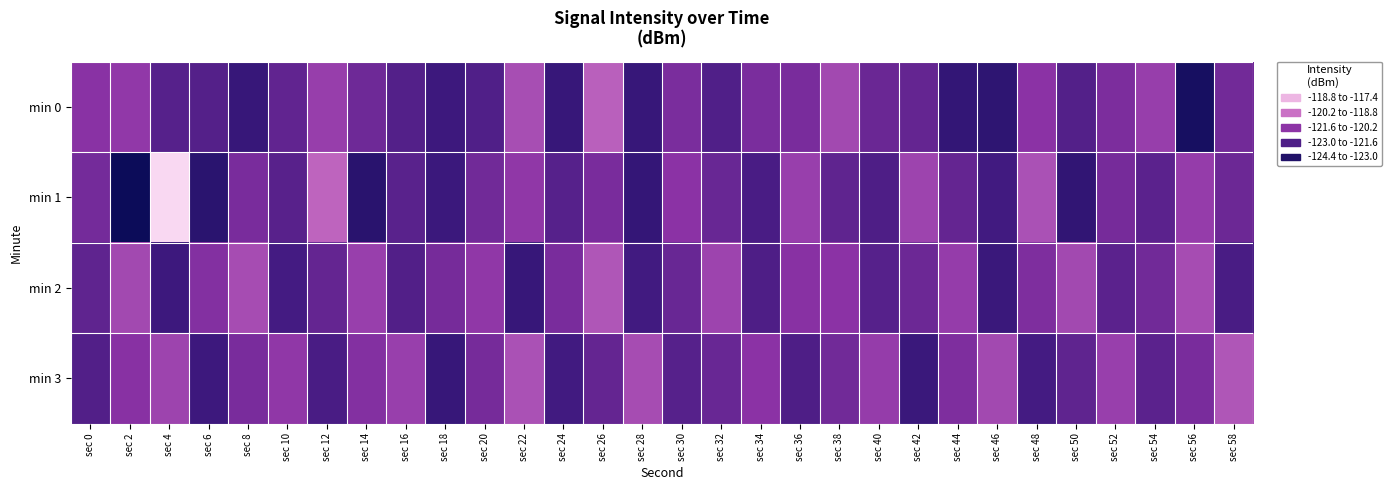

Reading right to left, list all the values displayed in this chart.

min 0: sec 58=-121.5	sec 56=-124.0	sec 54=-120.6	sec 52=-121.3	sec 50=-122.2	sec 48=-120.9	sec 46=-123.2	sec 44=-123.0	sec 42=-121.8	sec 40=-121.7	sec 38=-120.4	sec 36=-121.3	sec 34=-121.3	sec 32=-122.2	sec 30=-121.3	sec 28=-122.9	sec 26=-119.9	sec 24=-122.9	sec 22=-120.3	sec 20=-122.2	sec 18=-122.7	sec 16=-122.2	sec 14=-121.6	sec 12=-120.6	sec 10=-121.8	sec 8=-122.9	sec 6=-122.1	sec 4=-122.1	sec 2=-120.8	sec 0=-121.0
min 1: sec 58=-121.6	sec 56=-120.7	sec 54=-122.0	sec 52=-121.4	sec 50=-123.1	sec 48=-120.2	sec 46=-122.6	sec 44=-121.8	sec 42=-120.5	sec 40=-122.3	sec 38=-121.9	sec 36=-120.6	sec 34=-122.4	sec 32=-121.7	sec 30=-120.9	sec 28=-123.0	sec 26=-121.3	sec 24=-122.1	sec 22=-120.8	sec 20=-121.5	sec 18=-122.8	sec 16=-122.0	sec 14=-123.4	sec 12=-119.8	sec 10=-122.1	sec 8=-121.3	sec 6=-123.4	sec 4=-117.4	sec 2=-124.4	sec 0=-121.4
min 2: sec 58=-122.4	sec 56=-120.3	sec 54=-121.5	sec 52=-122.0	sec 50=-120.4	sec 48=-121.2	sec 46=-122.8	sec 44=-120.7	sec 42=-121.6	sec 40=-122.1	sec 38=-120.9	sec 36=-121.0	sec 34=-122.3	sec 32=-120.5	sec 30=-121.7	sec 28=-122.6	sec 26=-120.1	sec 24=-121.3	sec 22=-122.9	sec 20=-120.8	sec 18=-121.4	sec 16=-122.2	sec 14=-120.6	sec 12=-121.8	sec 10=-122.5	sec 8=-120.3	sec 6=-121.1	sec 4=-122.7	sec 2=-120.4	sec 0=-121.9
min 3: sec 58=-120.1	sec 56=-121.3	sec 54=-122.0	sec 52=-120.6	sec 50=-121.9	sec 48=-122.5	sec 46=-120.4	sec 44=-121.2	sec 42=-122.8	sec 40=-120.7	sec 38=-121.5	sec 36=-122.3	sec 34=-120.9	sec 32=-121.7	sec 30=-122.1	sec 28=-120.3	sec 26=-121.8	sec 24=-122.6	sec 22=-120.2	sec 20=-121.4	sec 18=-122.9	sec 16=-120.6	sec 14=-121.1	sec 12=-122.4	sec 10=-120.8	sec 8=-121.3	sec 6=-122.7	sec 4=-120.5	sec 2=-121.0	sec 0=-122.2